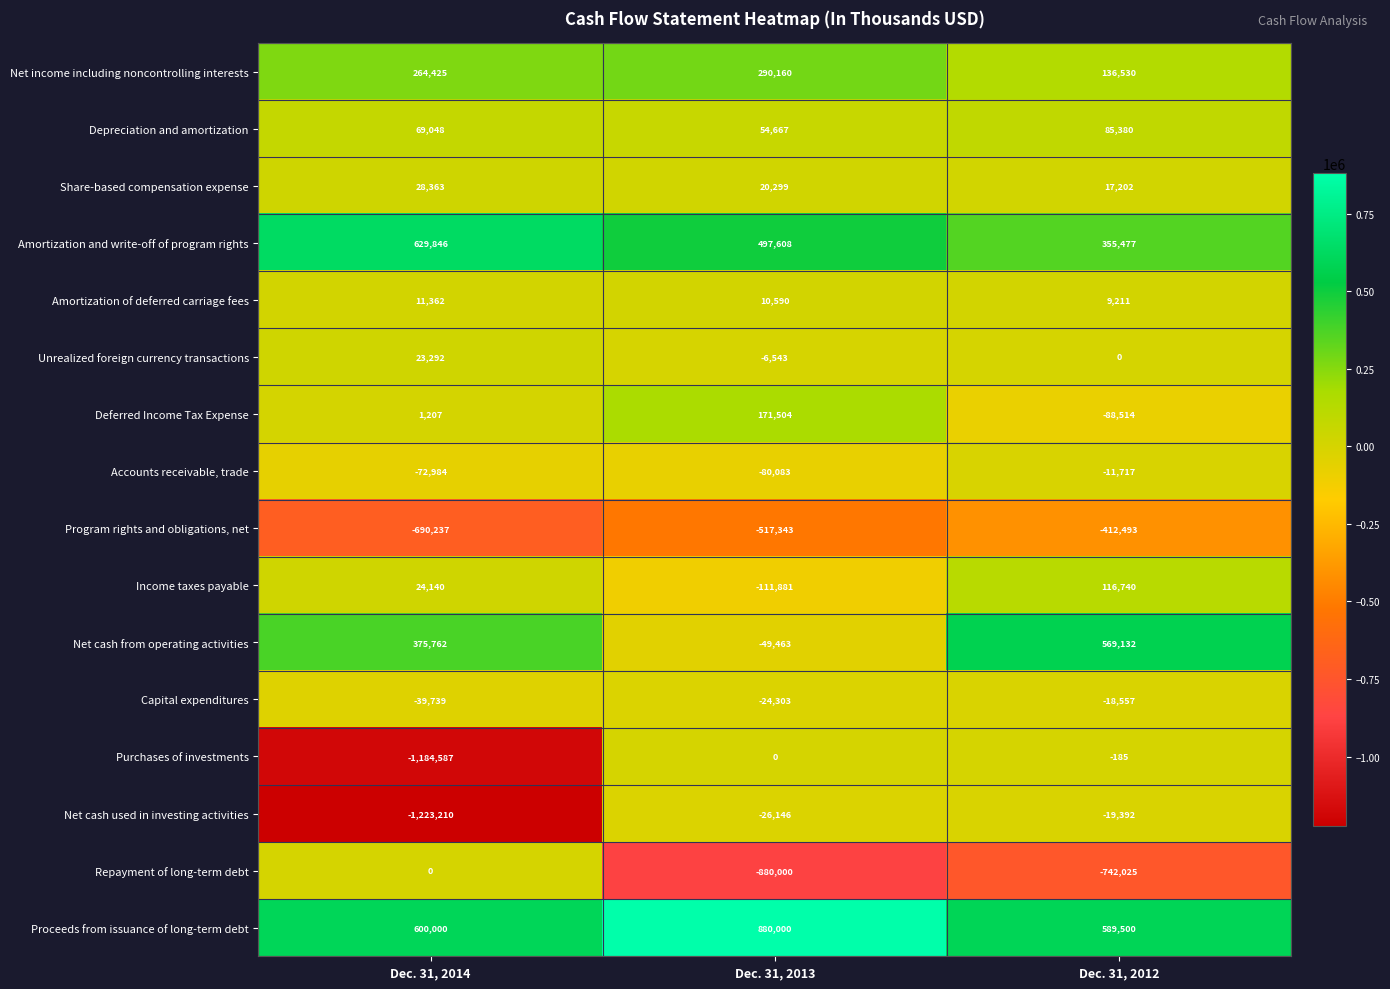

Which series changed the most between Dec. 31, 2014 and Dec. 31, 2012?

Net cash used in investing activities